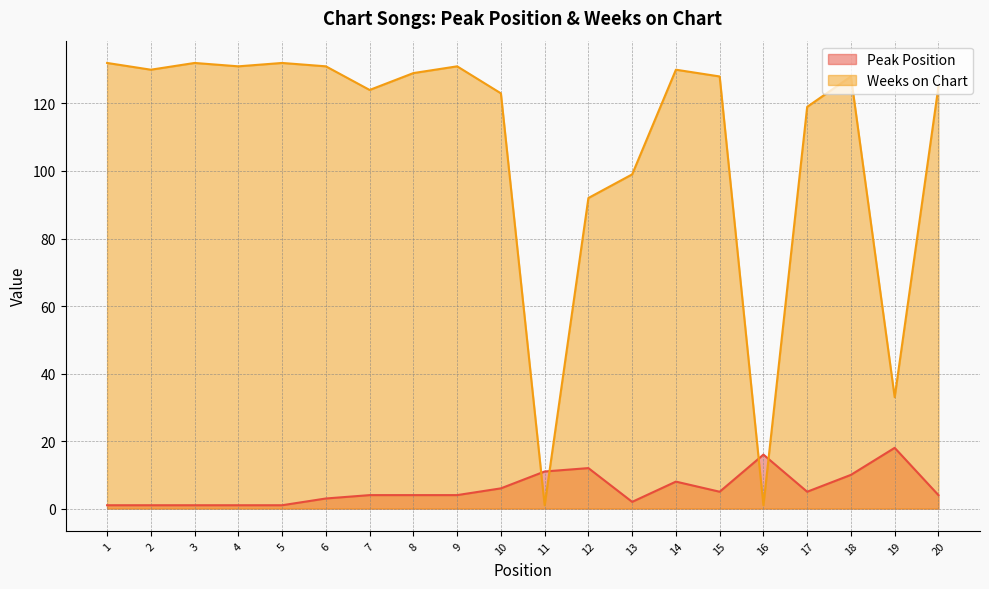

At how many categories does at least one series exceed 129?

8